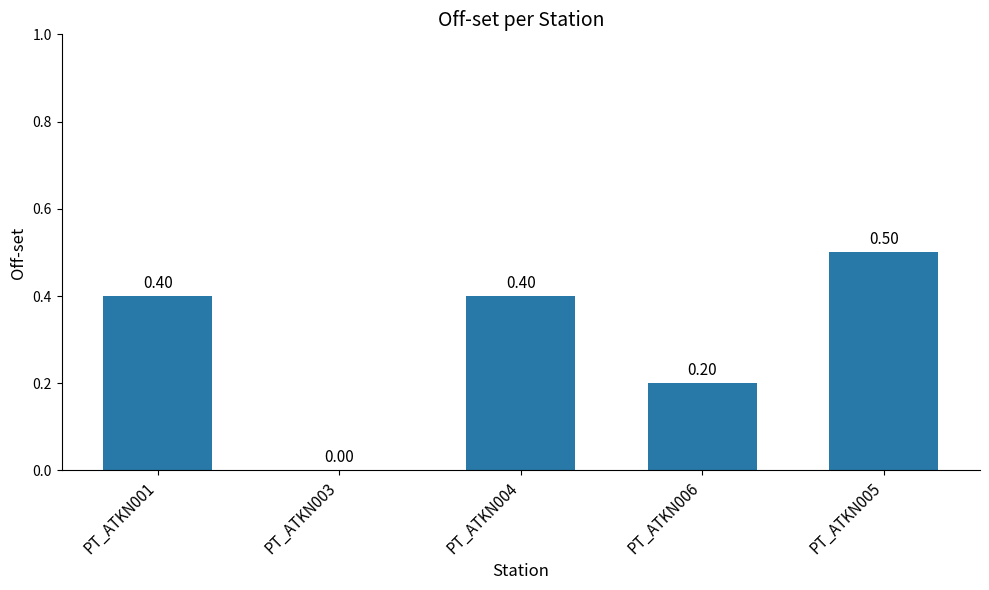

What is the change in value from PT_ATKN003 to PT_ATKN006?

+0.2